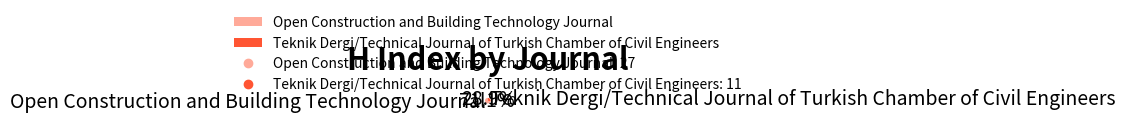

What percentage is the Teknik Dergi/Technical Journal of Turkish Chamber of Civil Engineers slice, to the nearest percent?

29%